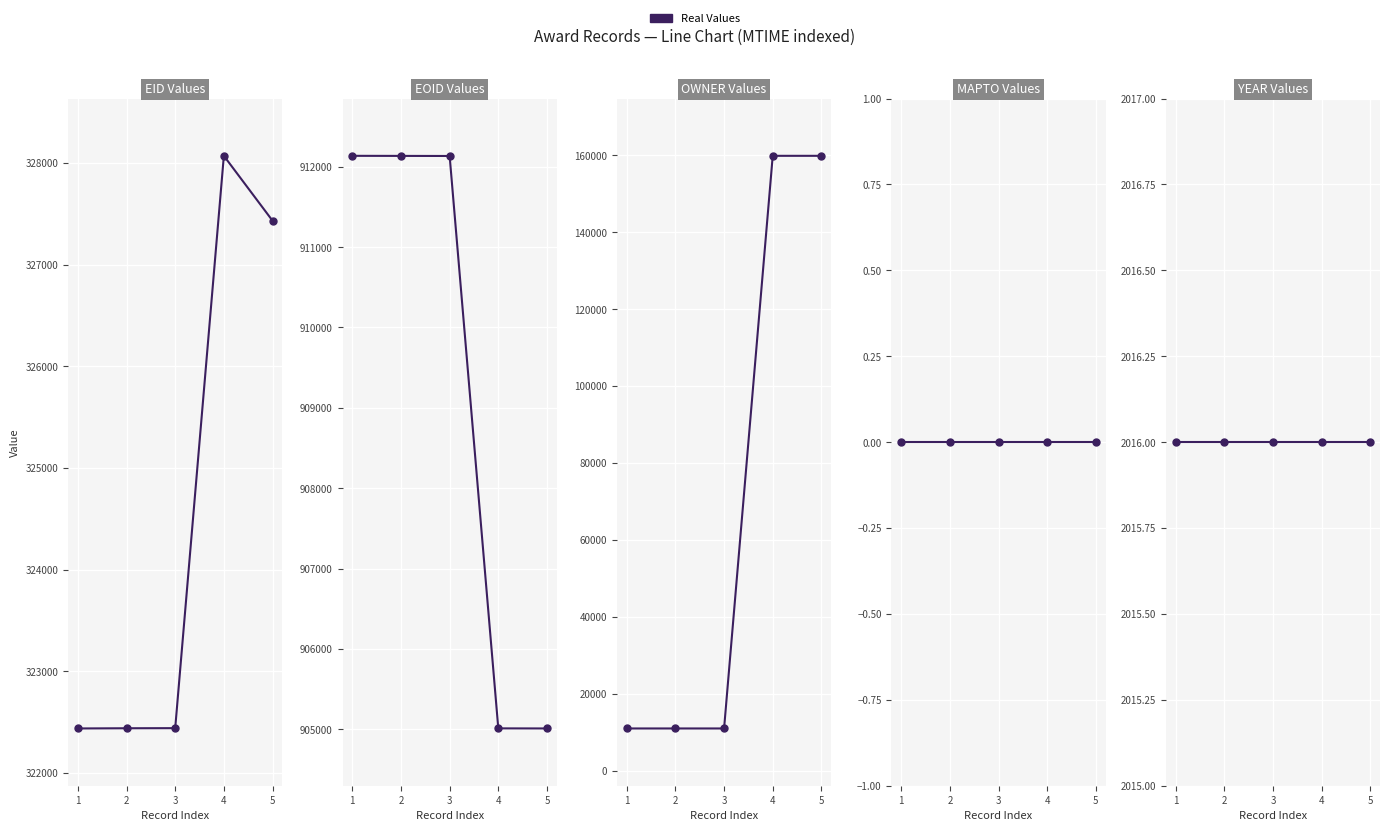

At which label does EOID reach its minimum?

5